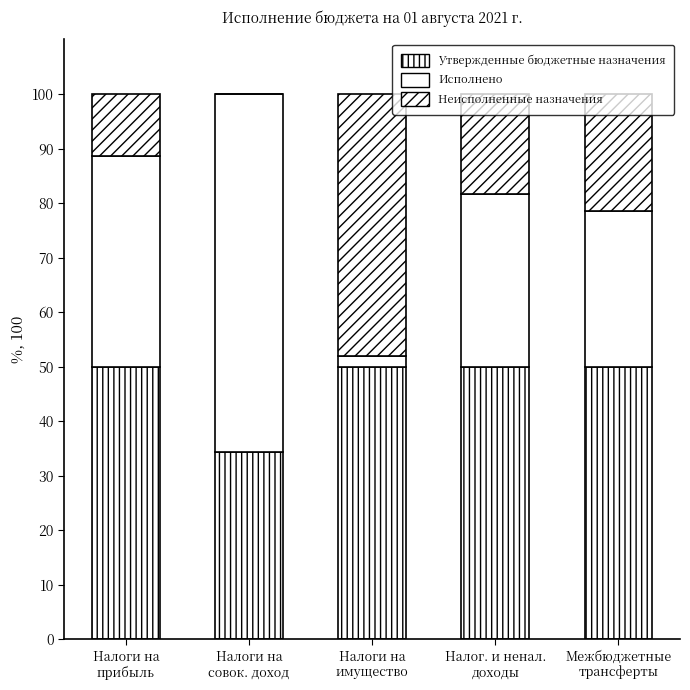

What is the difference between the Исполнено values at Налог. и ненал.
доходы and Налоги на
имущество?

29.7